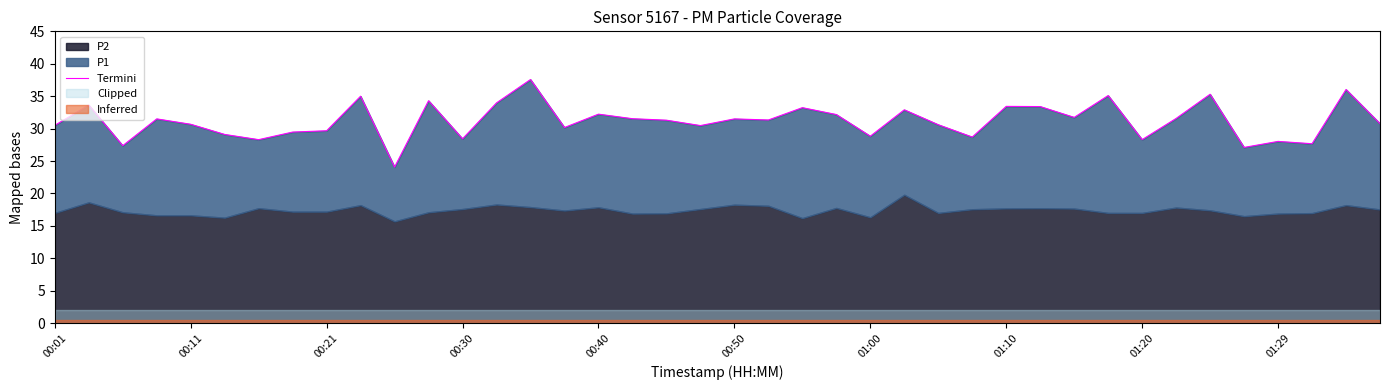

Between 00:01 and 39, which is larger?

39